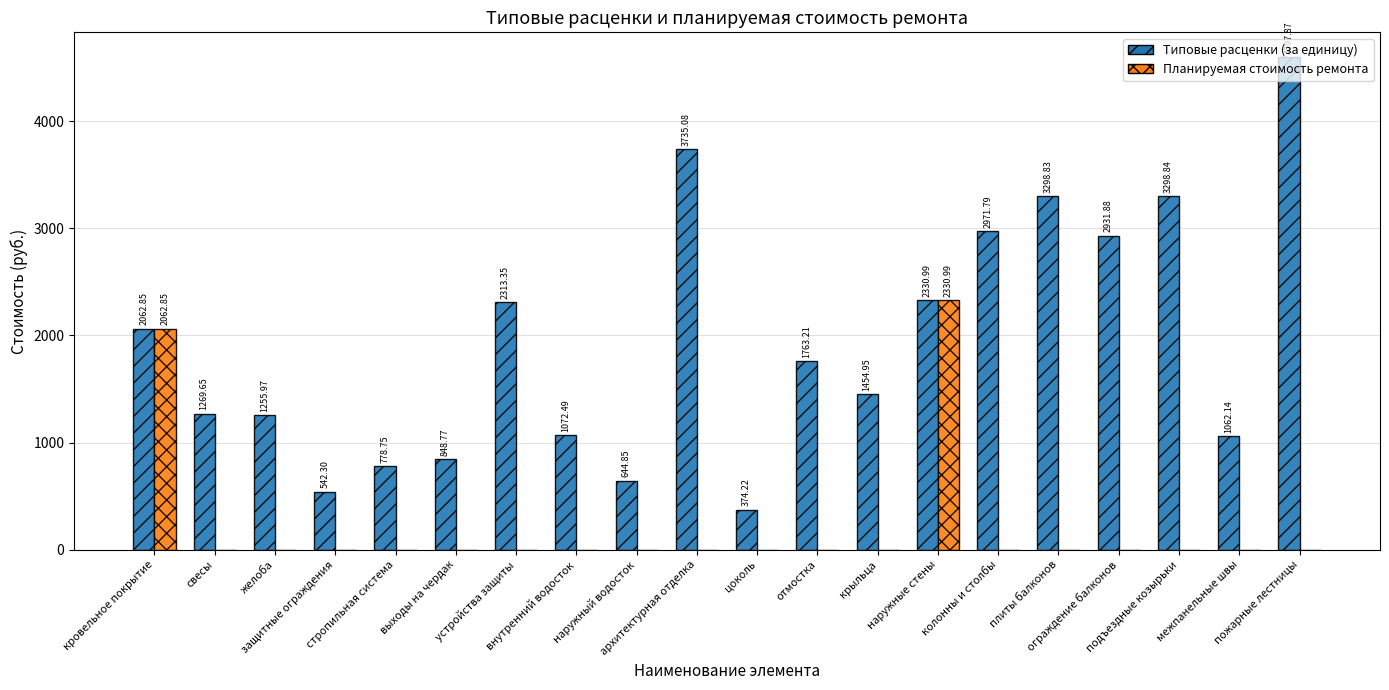

Which series has the largest range (max minus min)?

Типовые расценки (за единицу)